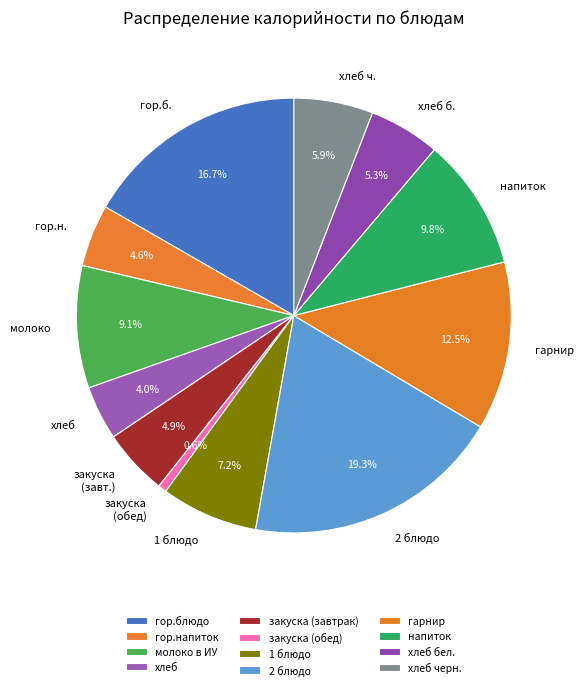

To the nearest percent, what percentage of the pie is хлеб черн.?

6%